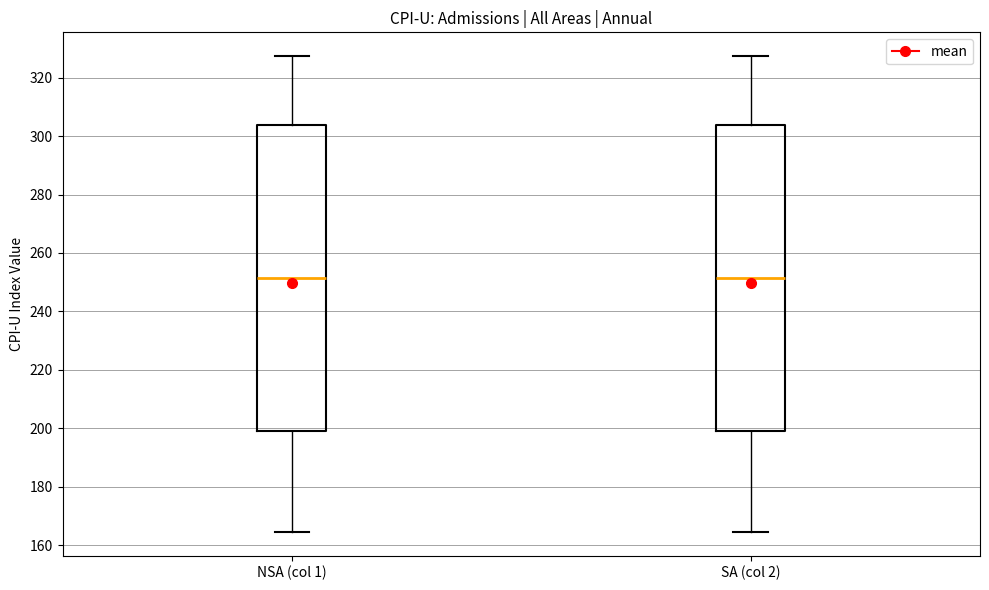

Reading left to right, transcribe this box plot: for each box, give where its median line is, the range the box spans, and where its two whiskers end, as read against the y-axis. The values are not printed on the chart, so give them approximately, as read against the axis.

NSA (col 1): median 252, box 198 to 304, whiskers 164 to 328
SA (col 2): median 252, box 198 to 304, whiskers 164 to 328